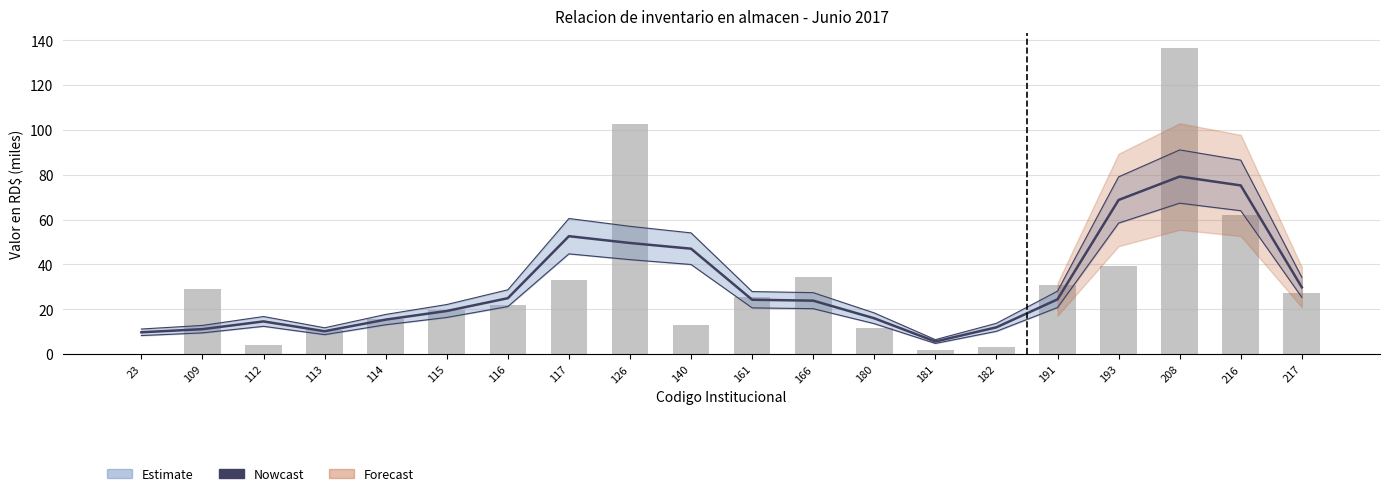

Where does the Nowcast series first go above 24?

116